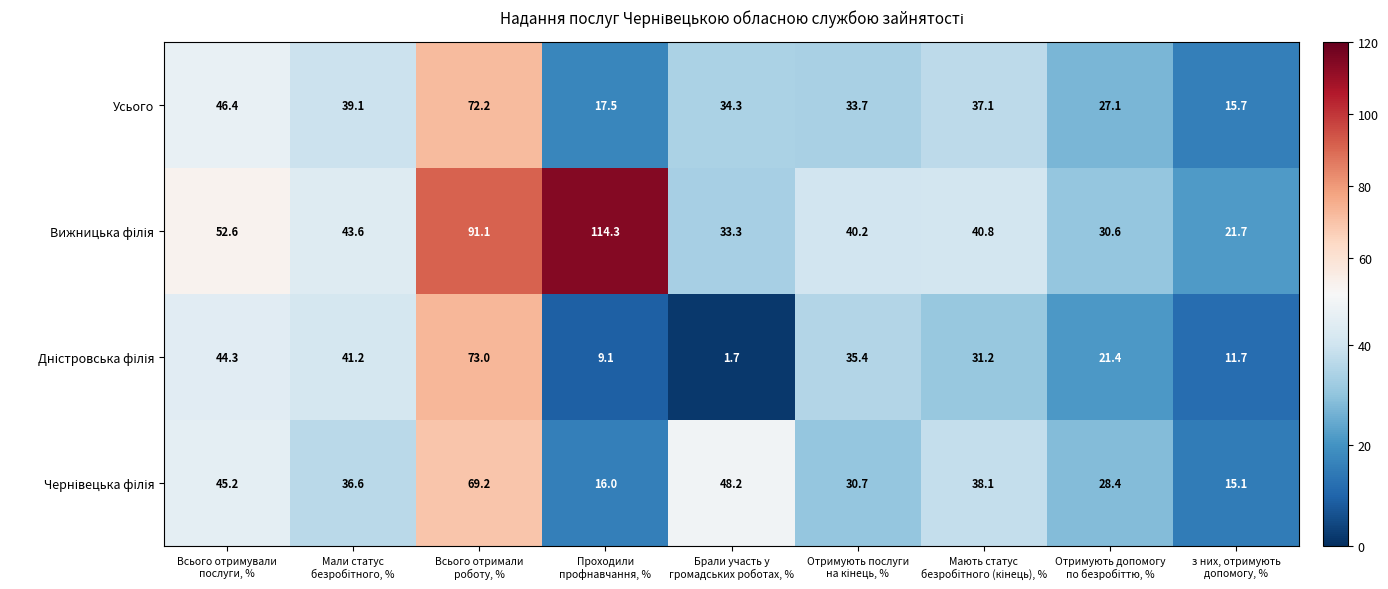

What is the smallest value displayed?

1.7